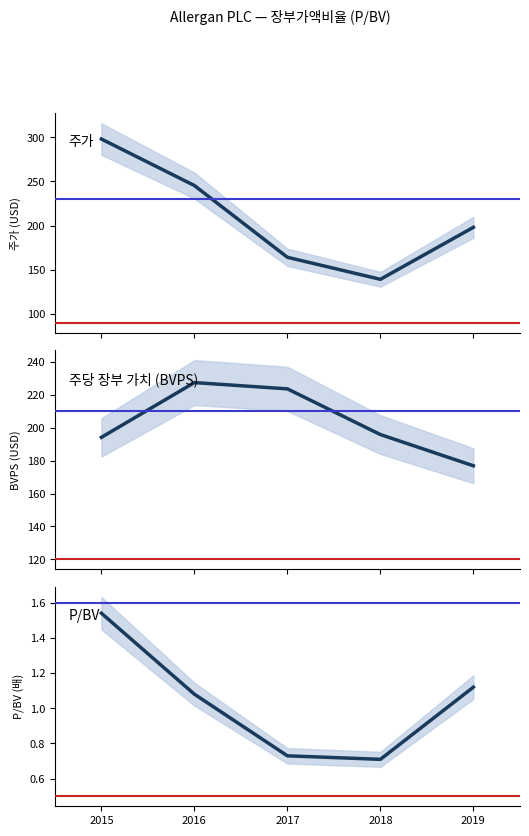

Reading left to right, list all the values displayed in this chart.

주가: 2015=298.1	2016=245.4	2017=164.0	2018=139.1	2019=198.0
주당 장부 가치 (BVPS): 2015=194.1	2016=227.3	2017=223.5	2018=195.8	2019=176.8
P/BV: 2015=1.5	2016=1.1	2017=0.7	2018=0.7	2019=1.1